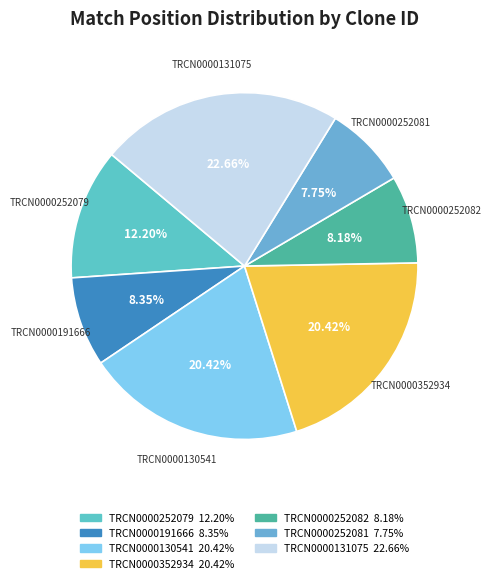

Is TRCN0000352934 the majority of the pie?

No